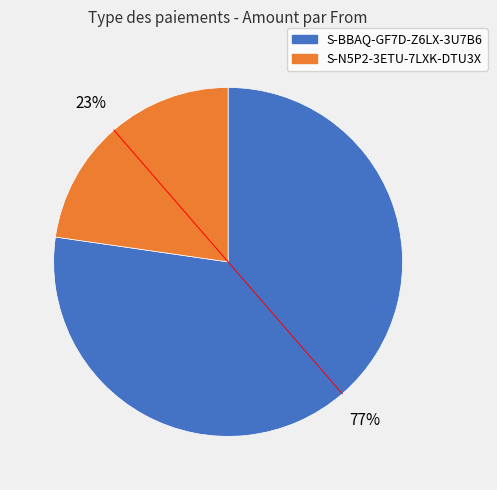

To the nearest percent, what portion does S-N5P2-3ETU-7LXK-DTU3X represent?

23%